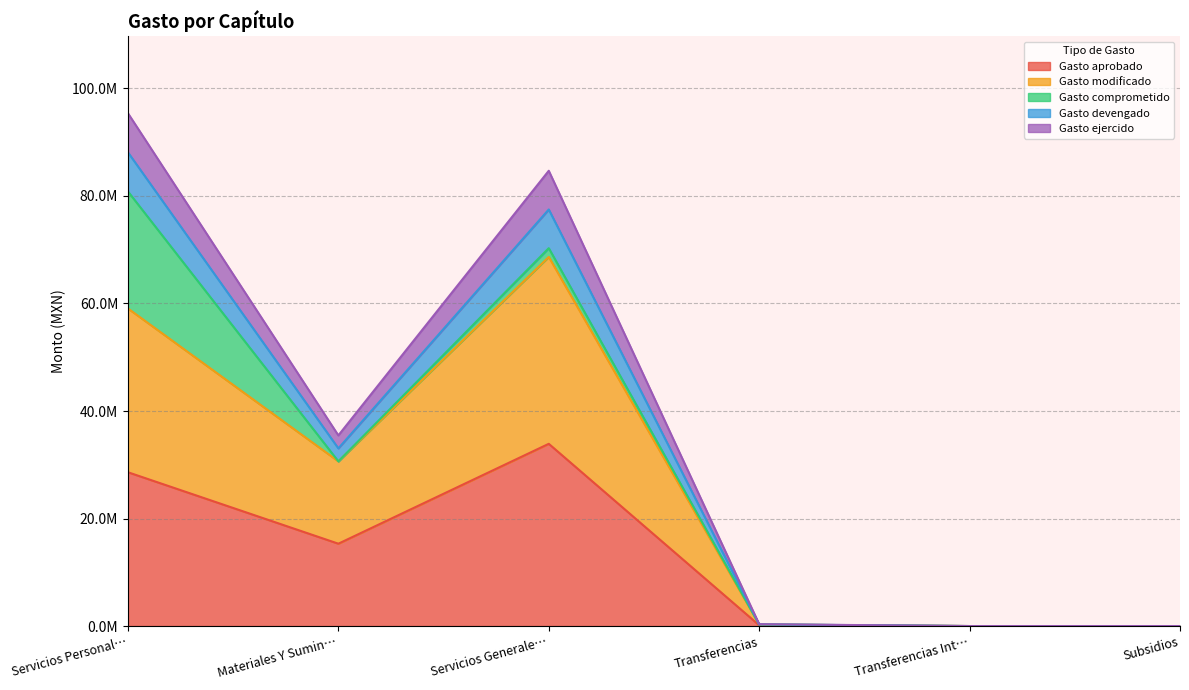

The Gasto modificado series shows 398638.9 at Transferencias. True or false?

False